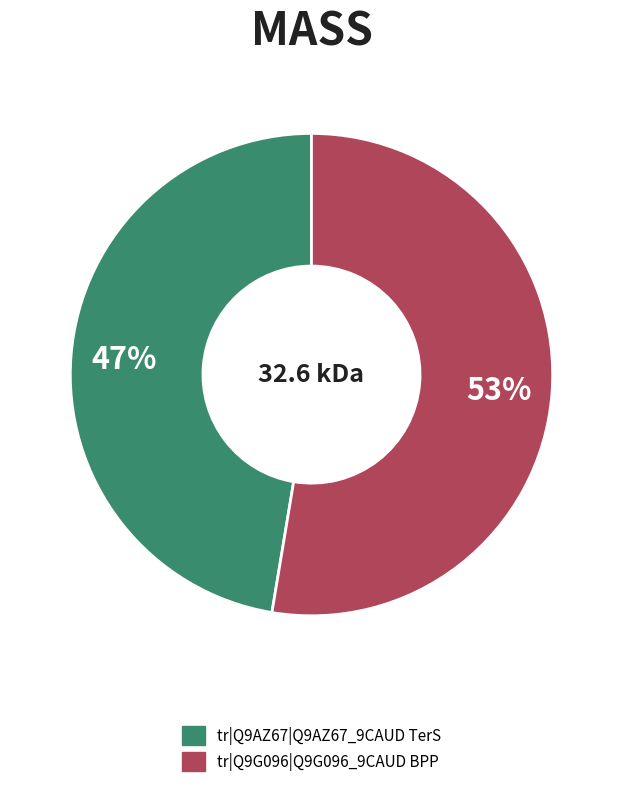

Is the sum of tr|Q9G096|Q9G096_9CAUD BPP and tr|Q9AZ67|Q9AZ67_9CAUD TerS greater than half?

Yes